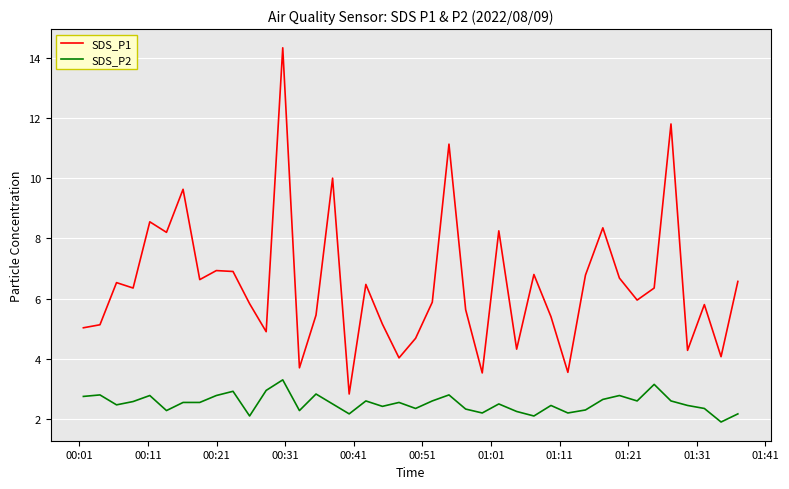

Which series has the widest spread of values?

SDS_P1